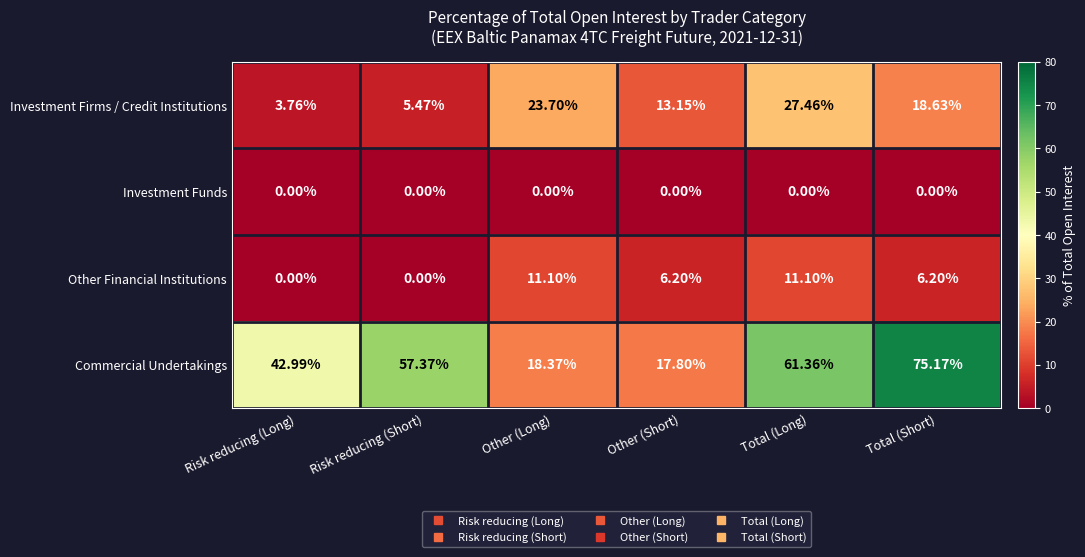

At which label is Commercial Undertakings closest to 46?

Risk reducing (Long)